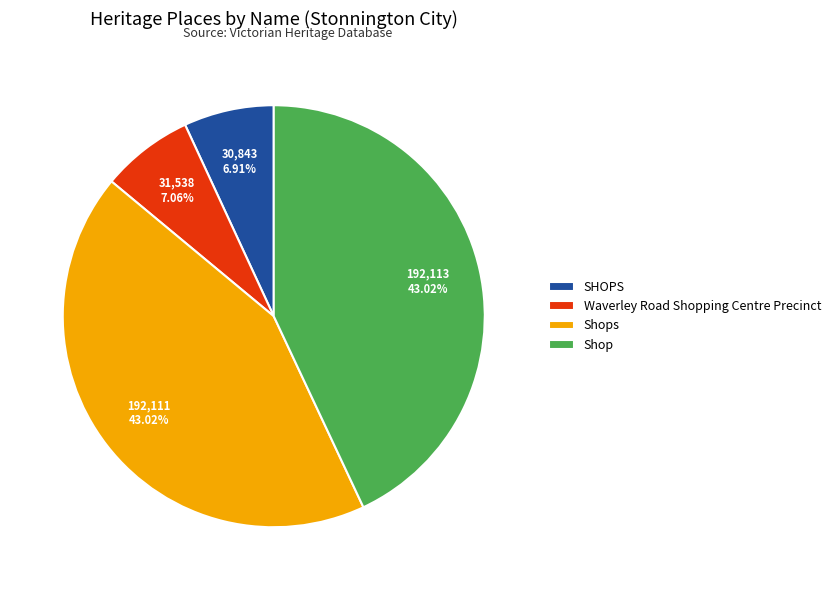

To the nearest percent, what is the difference between the SHOPS and Shop slice percentages?

36%